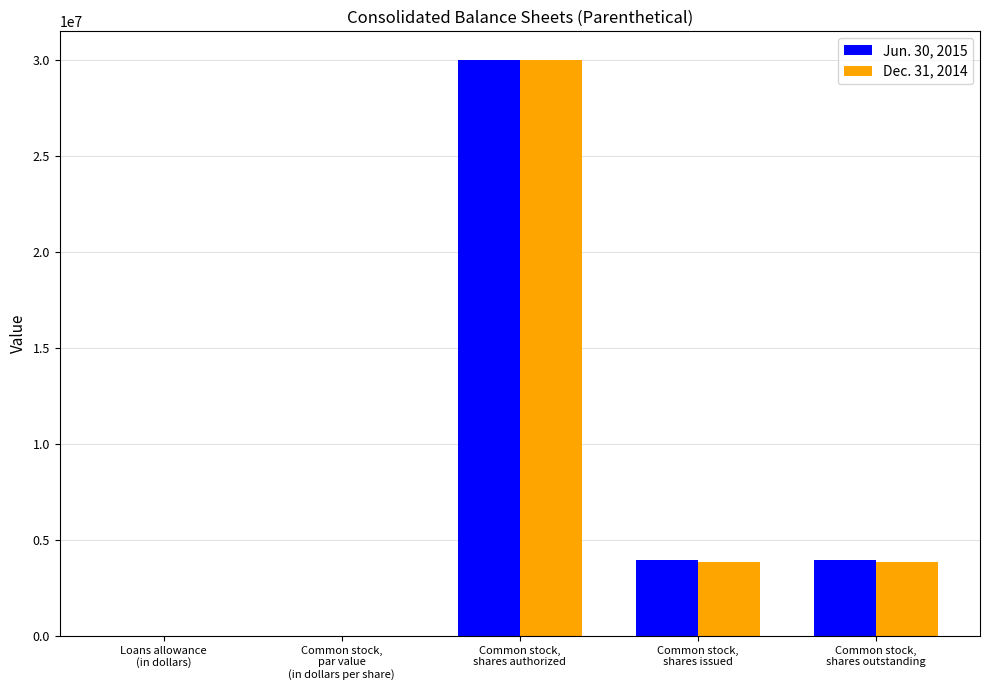

What is the sum of all Dec. 31, 2014 values?

37754821.0